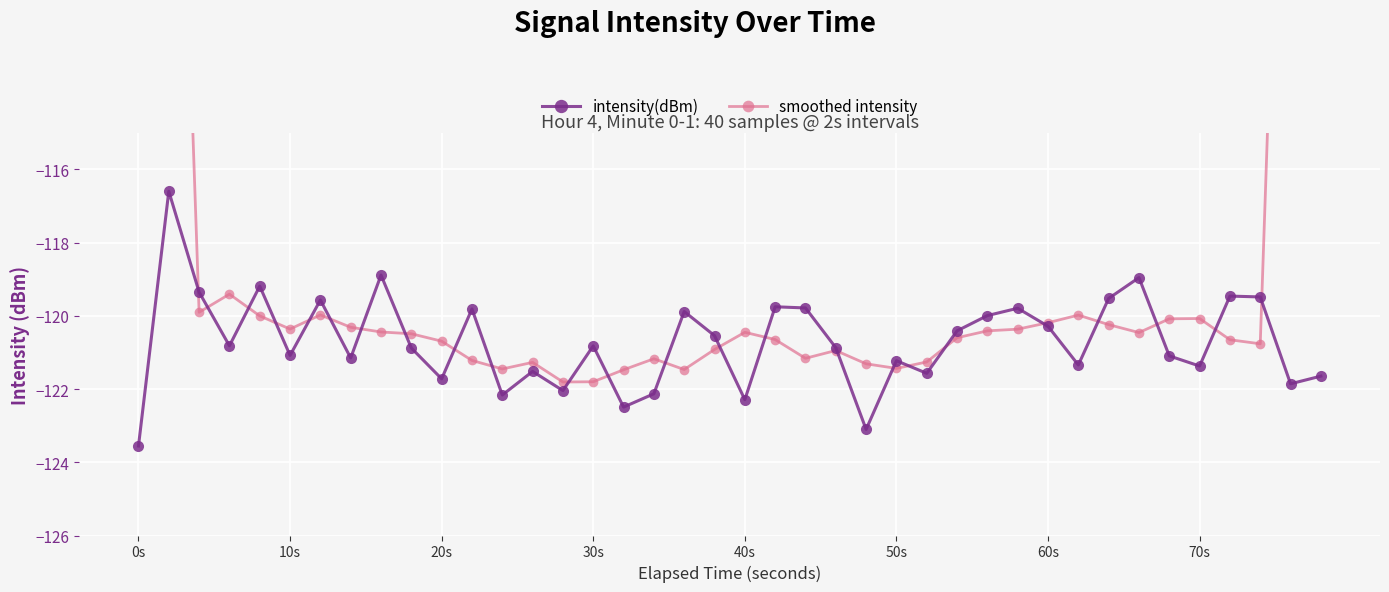

What is the value of the smoothed intensity point at the 3rd from the left?

-119.9